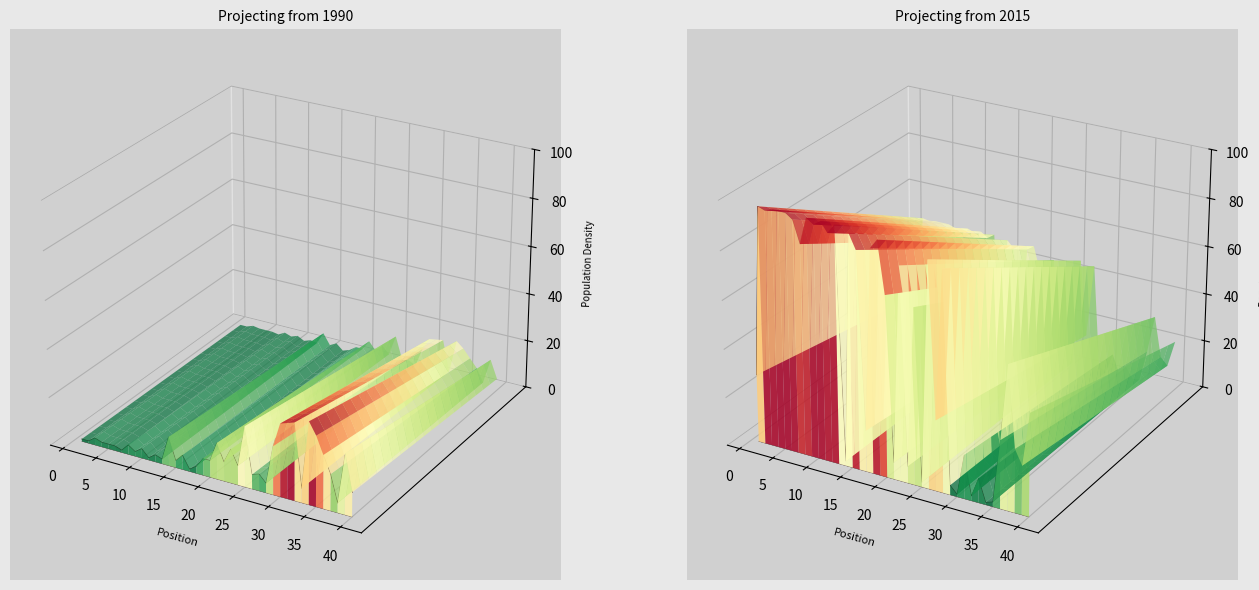

True or false: the data shows -0.1 at 23.

False